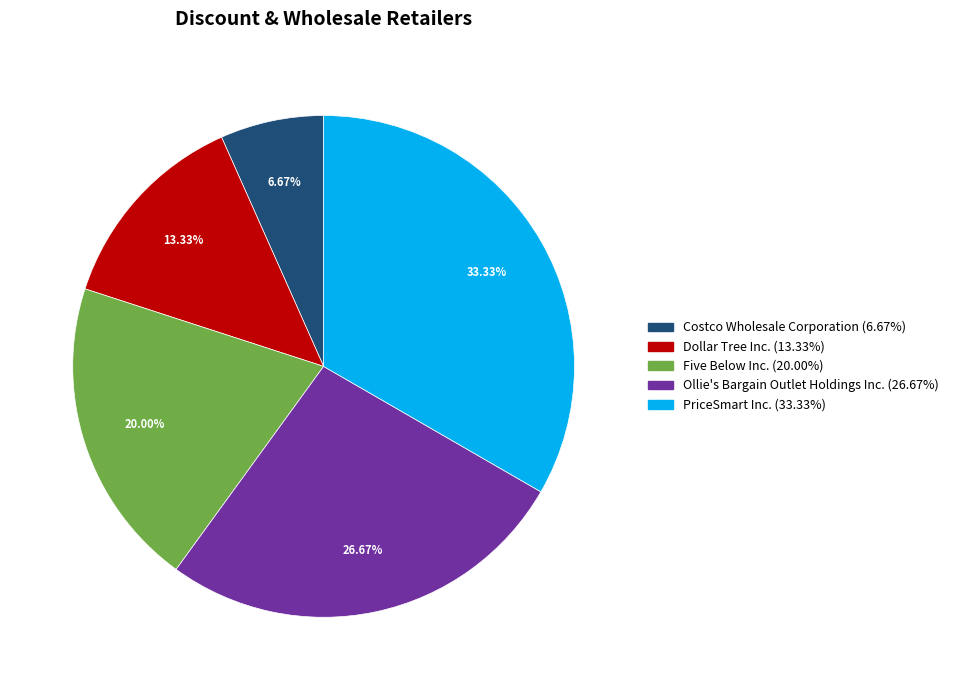

Combined, what portion of the pie is Five Below Inc. and Dollar Tree Inc.?

33.3%